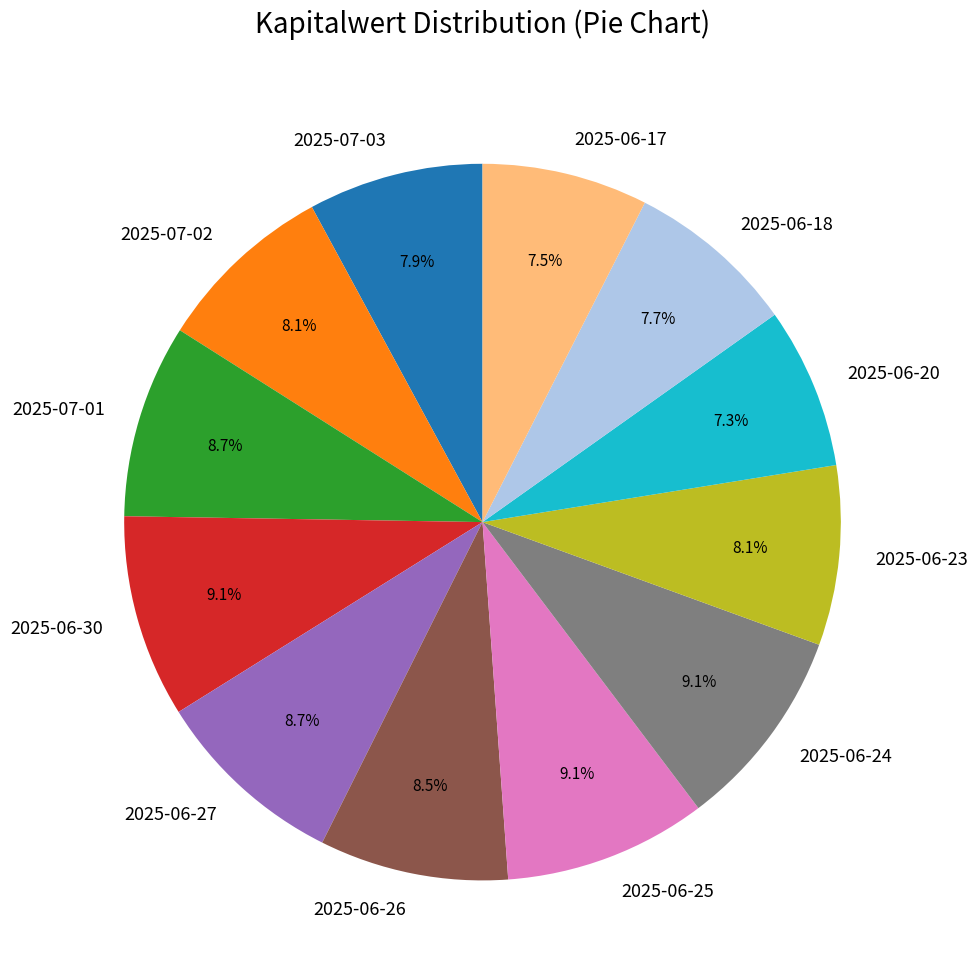

Does 2025-06-20 represent more than half of the total?

No